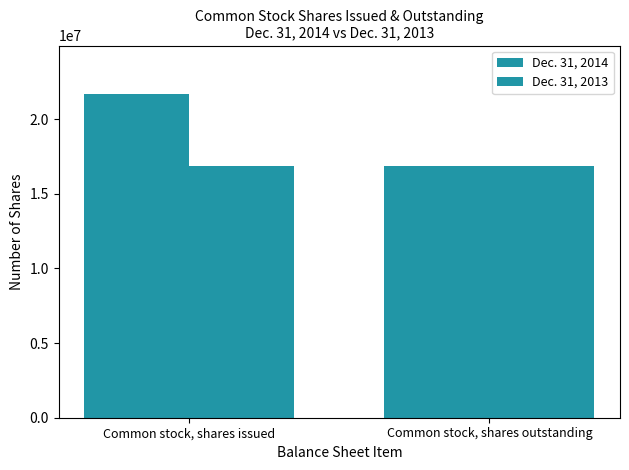

How many bars are there in each group?

2